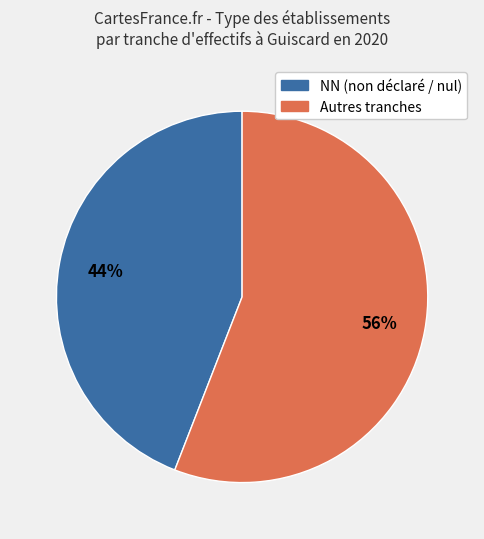

To the nearest percent, what is the average slice percentage?

50%